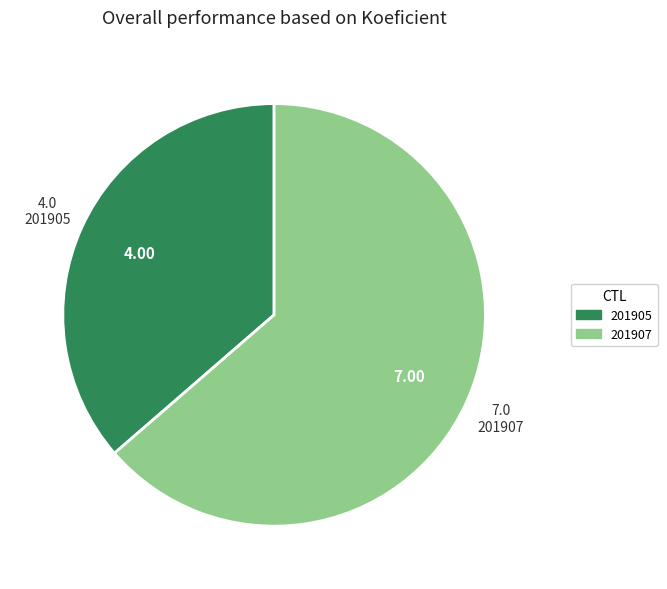

Rank the categories by value from lowest to highest.

201905, 201907